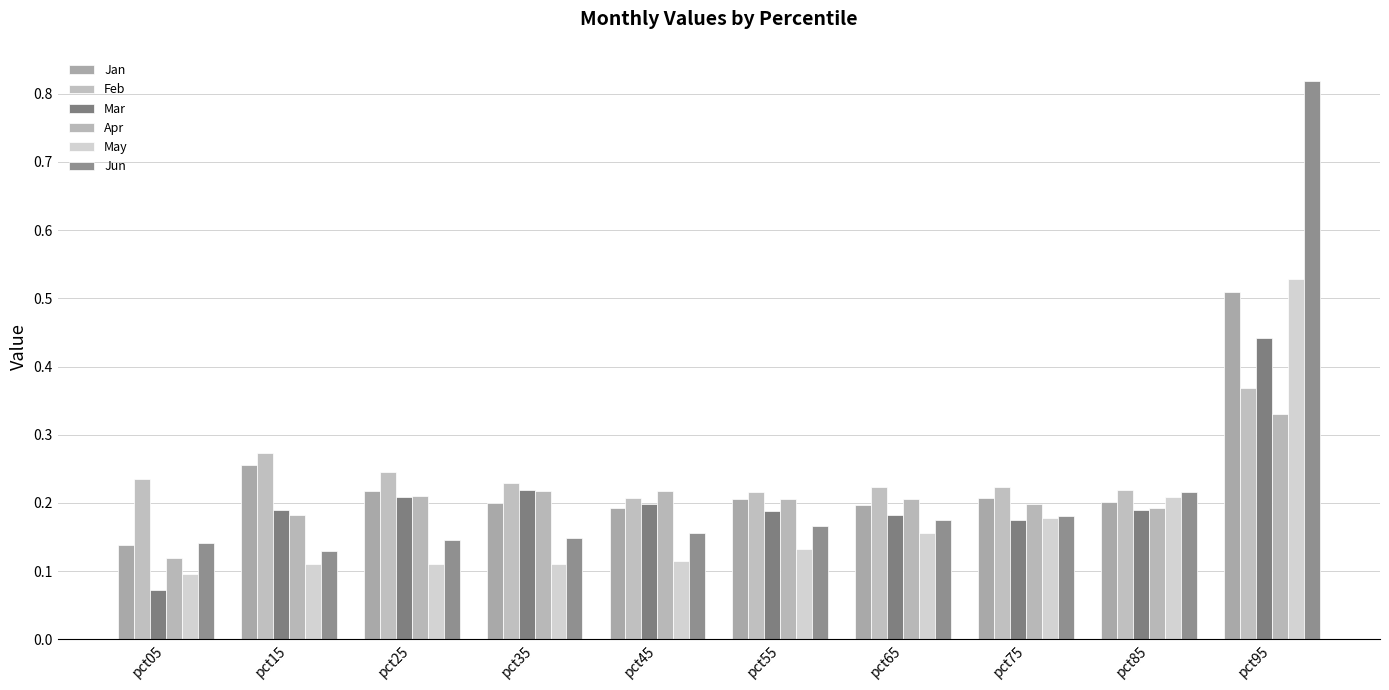

What is the smallest value displayed?

0.1